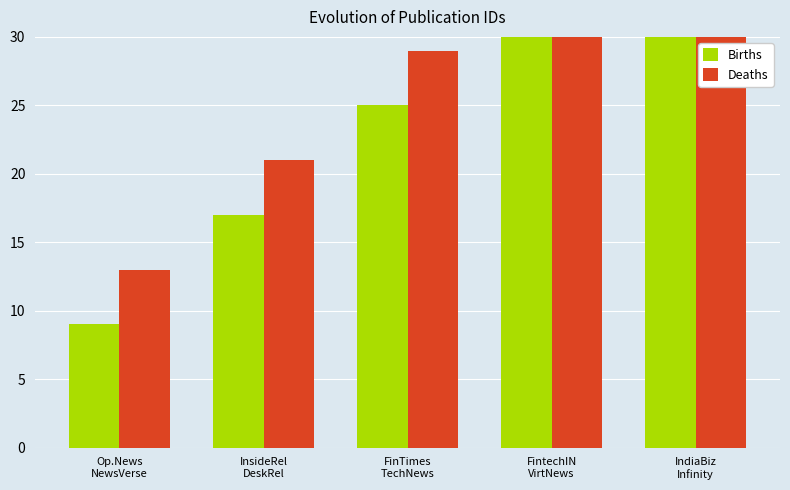

How many Births values are between 17 and 33?

3